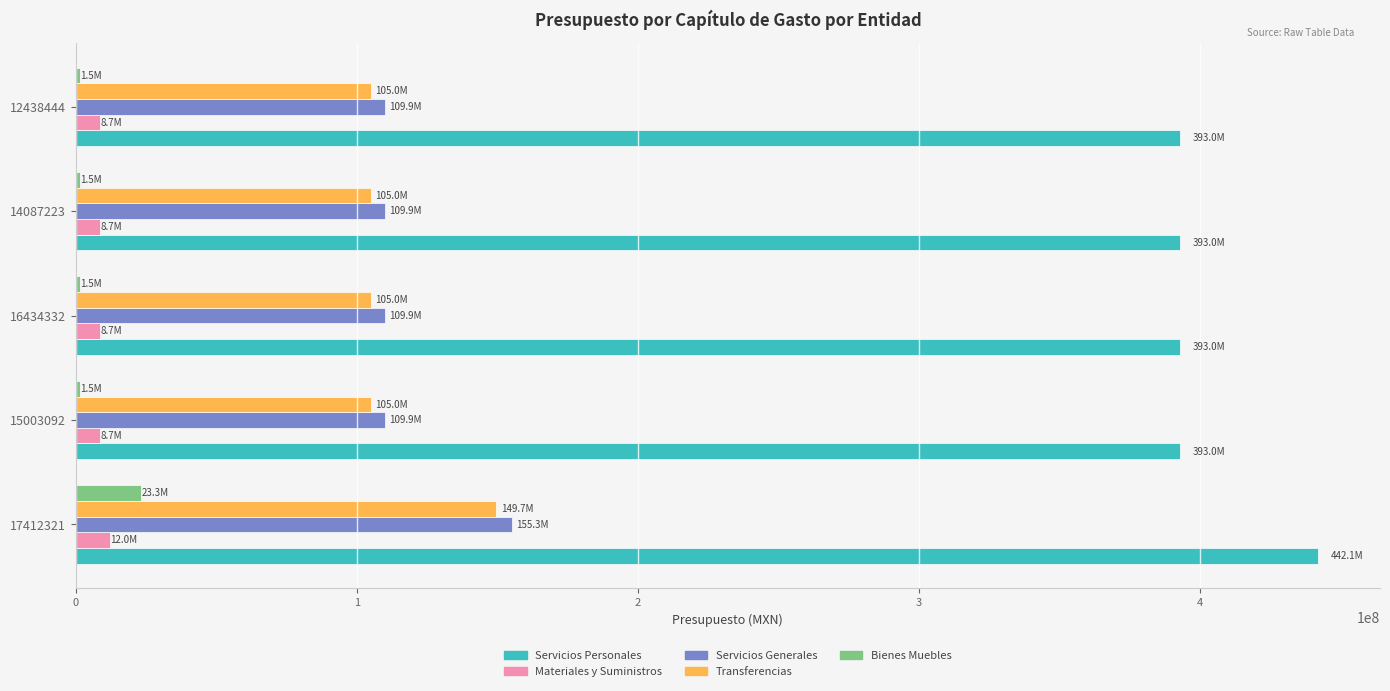

Which series has the widest spread of values?

Servicios Personales